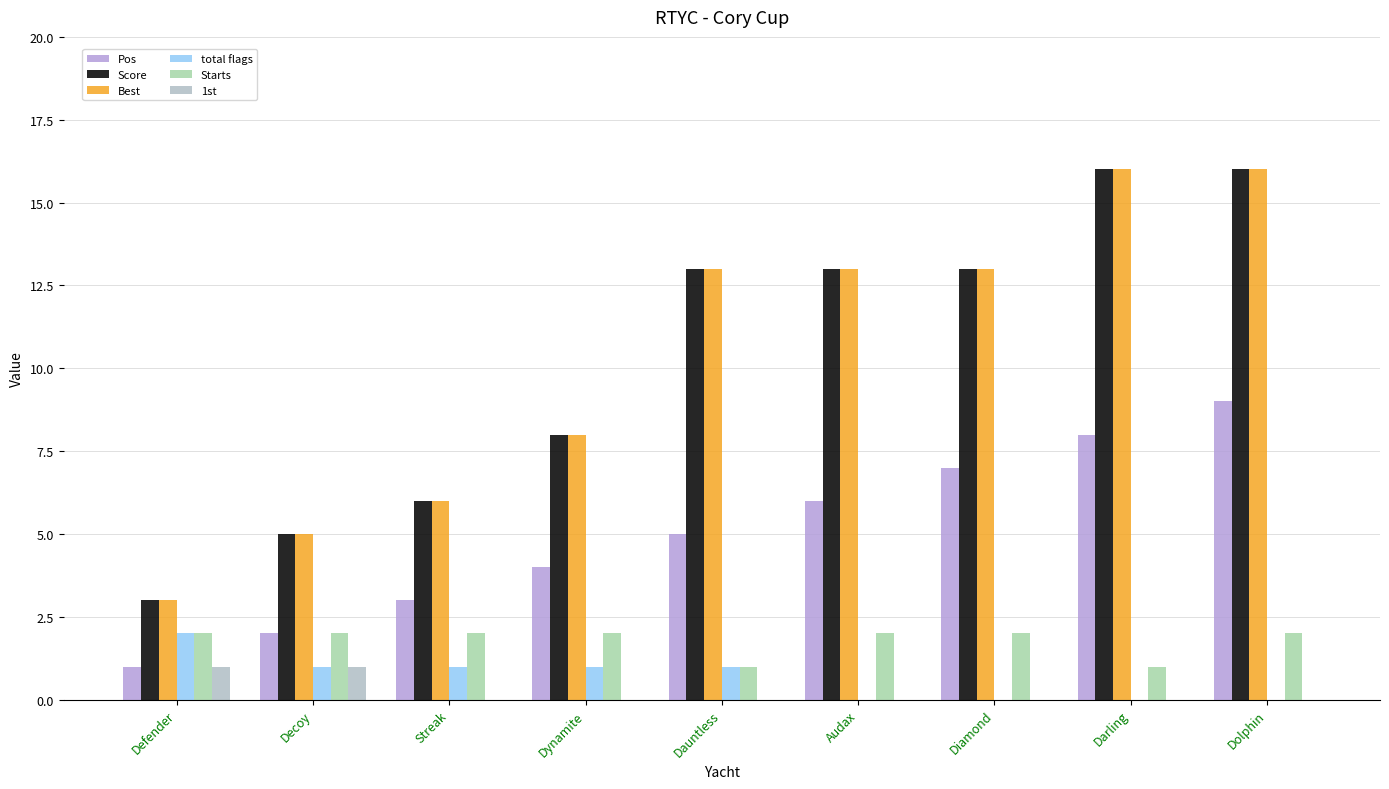

Reading right to left, what are all the values shown in this chart?

Pos: 9	8	7	6	5	4	3	2	1
Score: 16	16	13	13	13	8	6	5	3
Best: 16	16	13	13	13	8	6	5	3
total flags: 0	0	0	0	1	1	1	1	2
Starts: 2	1	2	2	1	2	2	2	2
1st: 0	0	0	0	0	0	0	1	1